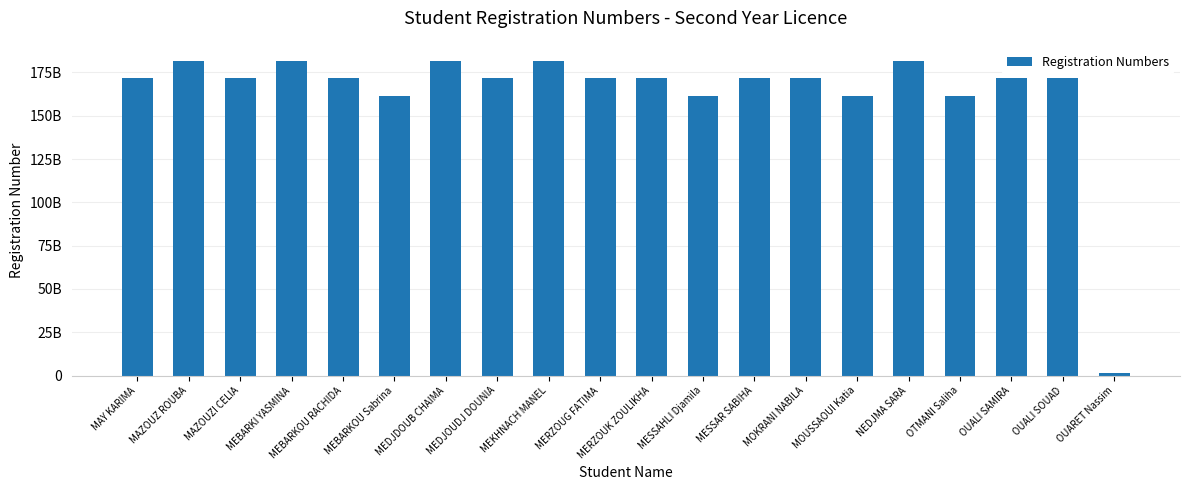

How many values are below 171733008189?

10